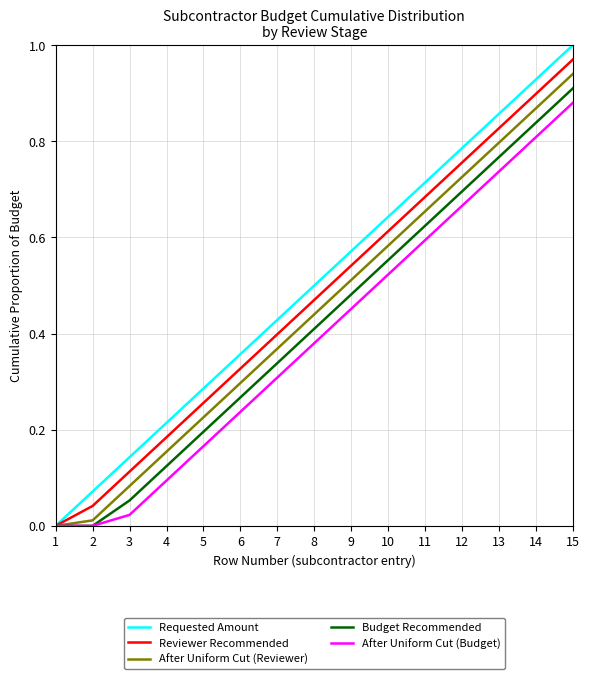

Which series has the largest total across all categories?

Requested Amount